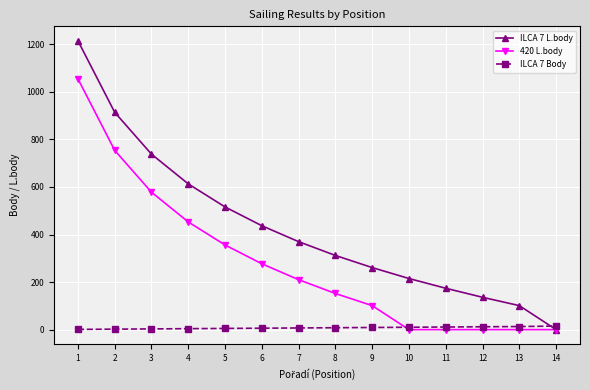

True or false: ILCA 7 Body and ILCA 7 L.body cross at least once.

True